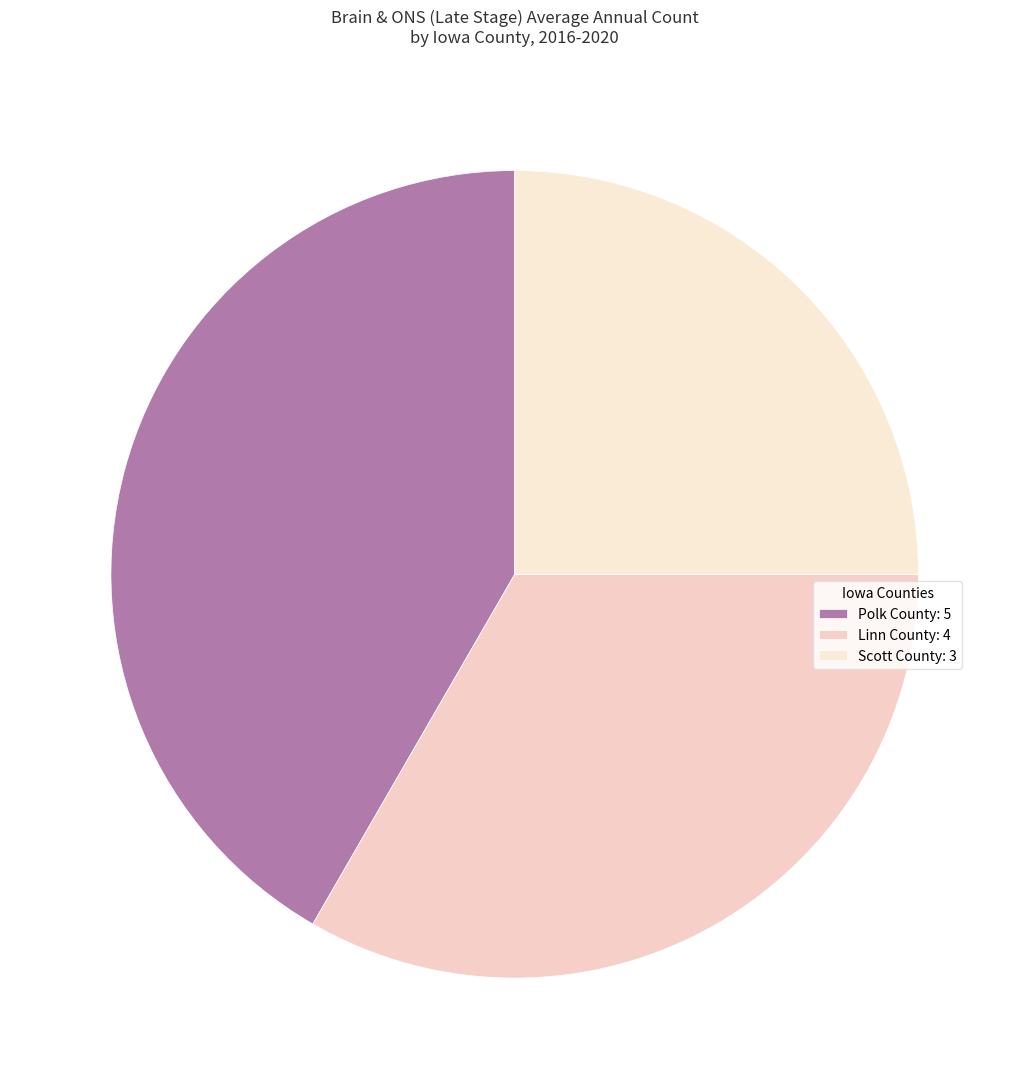

To the nearest percent, what is the difference between the Linn County and Scott County slice percentages?

8%